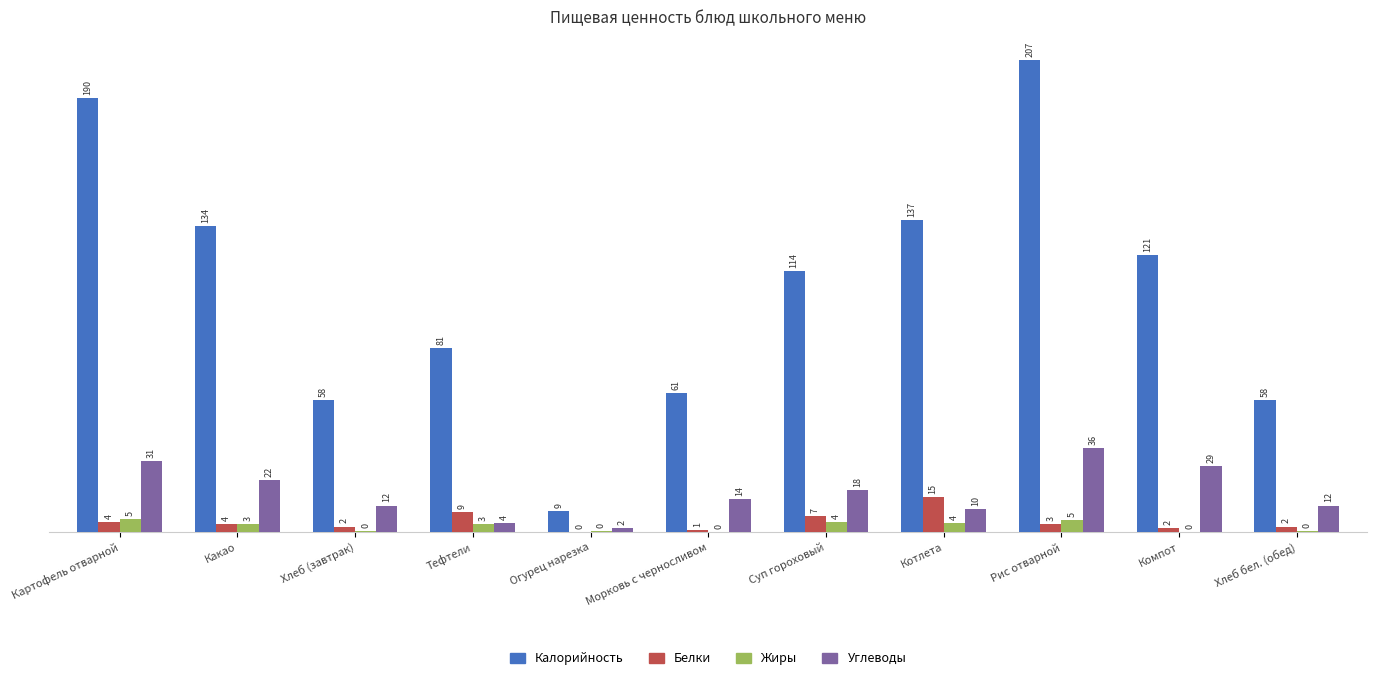

Where is Углеводы nearest to the value 19?

Суп гороховый